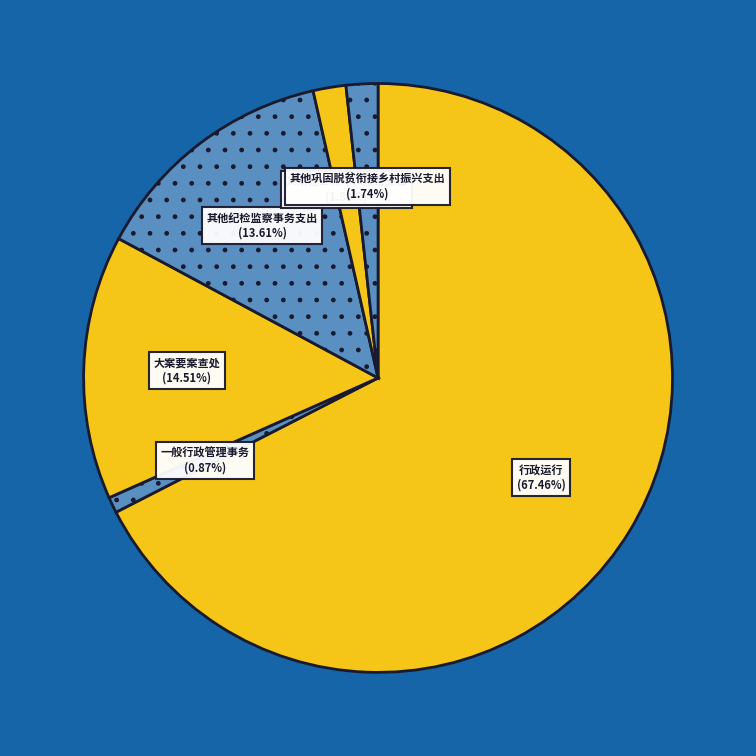

Does any single category account for the majority?

Yes